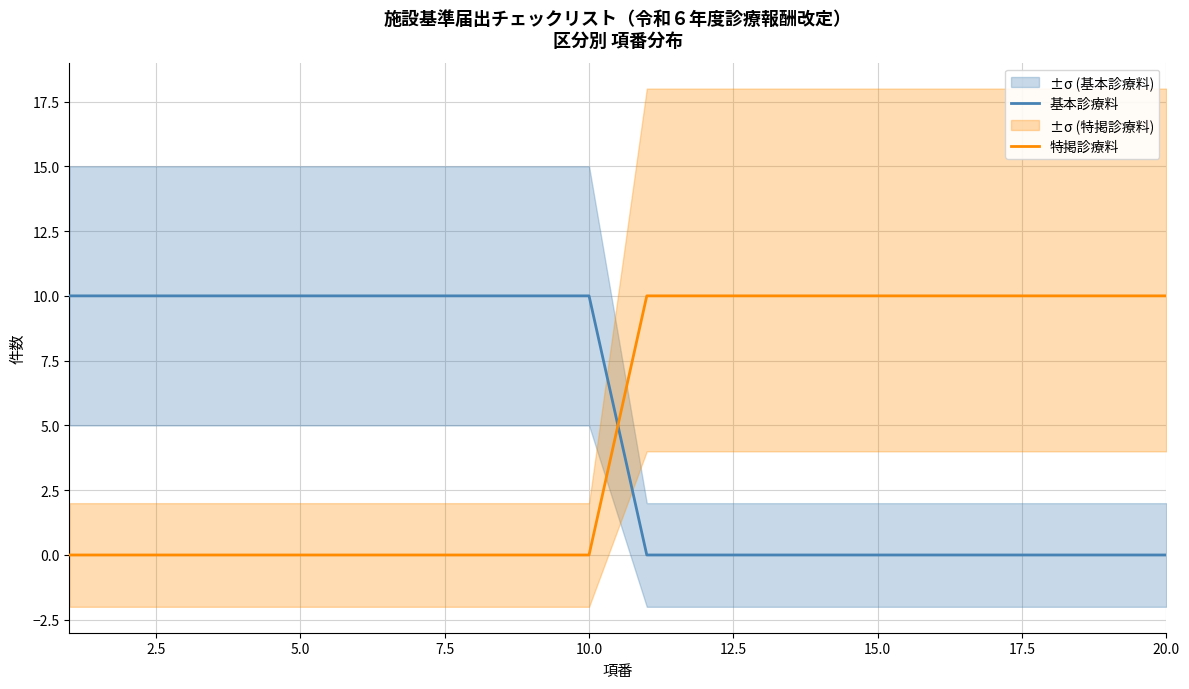

What is the highest value of the 特掲診療料 series?

10